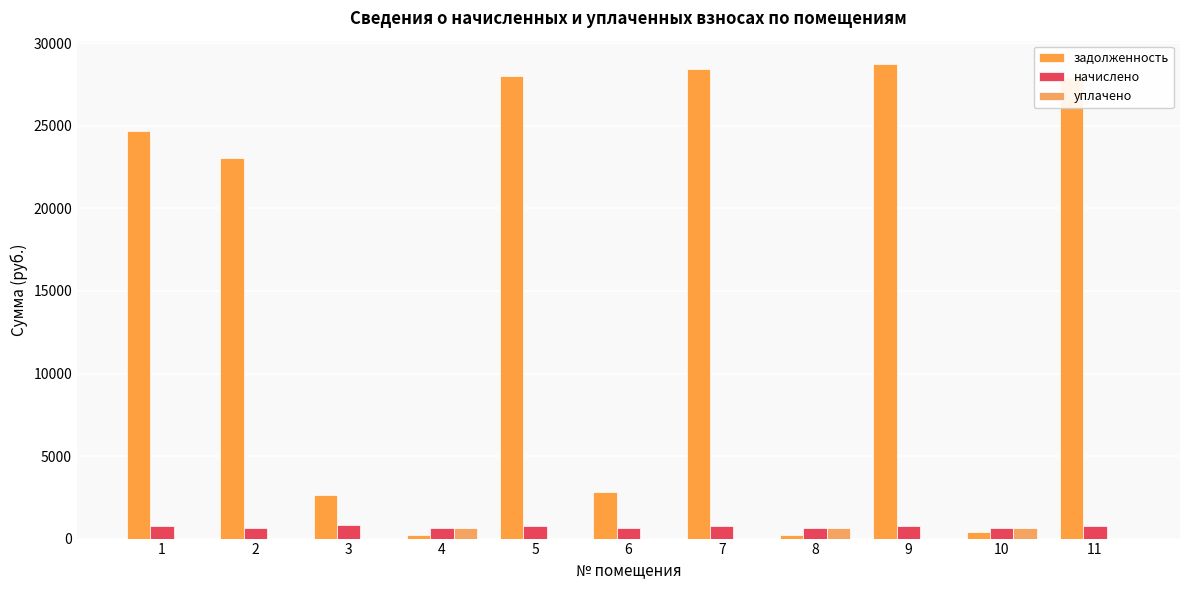

How many categories are shown in the chart?

11